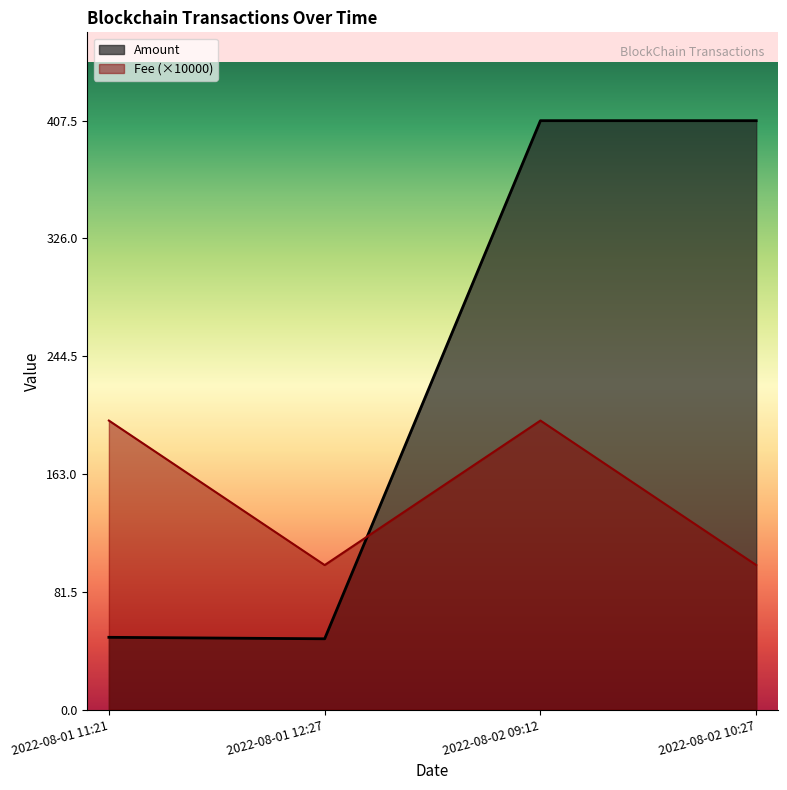

What is the sum of the Fee values at 2022-08-02 10:27 and 2022-08-02 09:12?

300.0